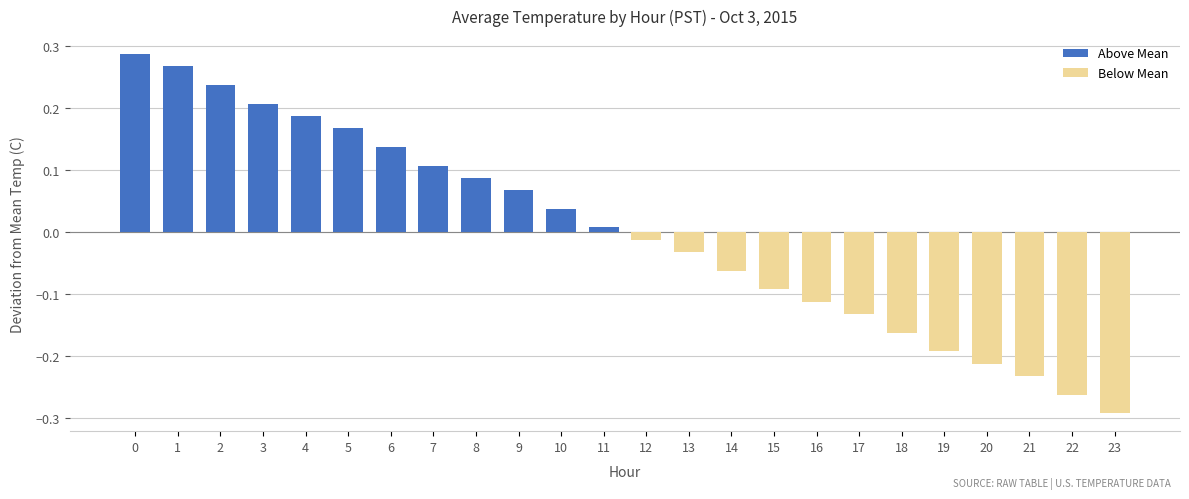

What is the value of the Above Mean bar at the 4th from the left?

0.2